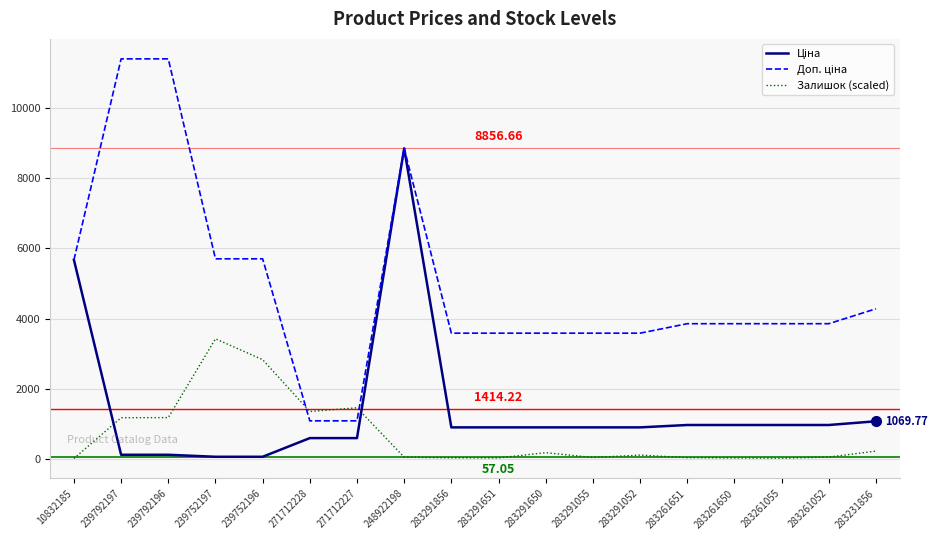

At which category is the sum across all series the highest?

248922198